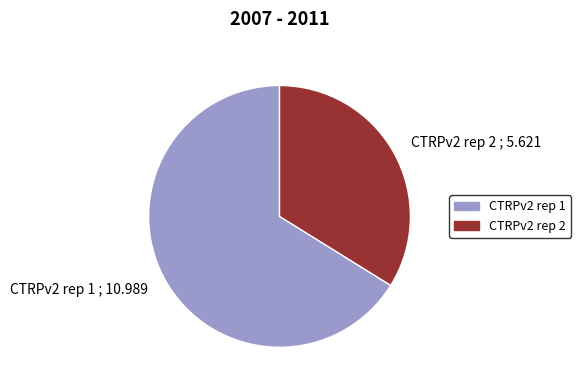

Does CTRPv2 rep 1 represent more than half of the total?

Yes